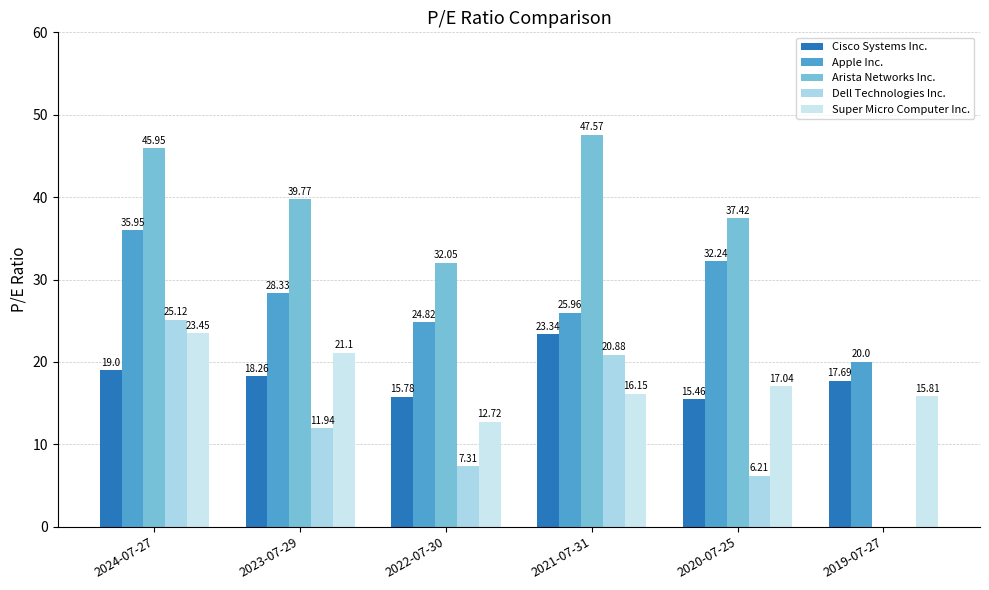

What is the difference between the second highest and minimum values in the Dell Technologies Inc. series?

20.9